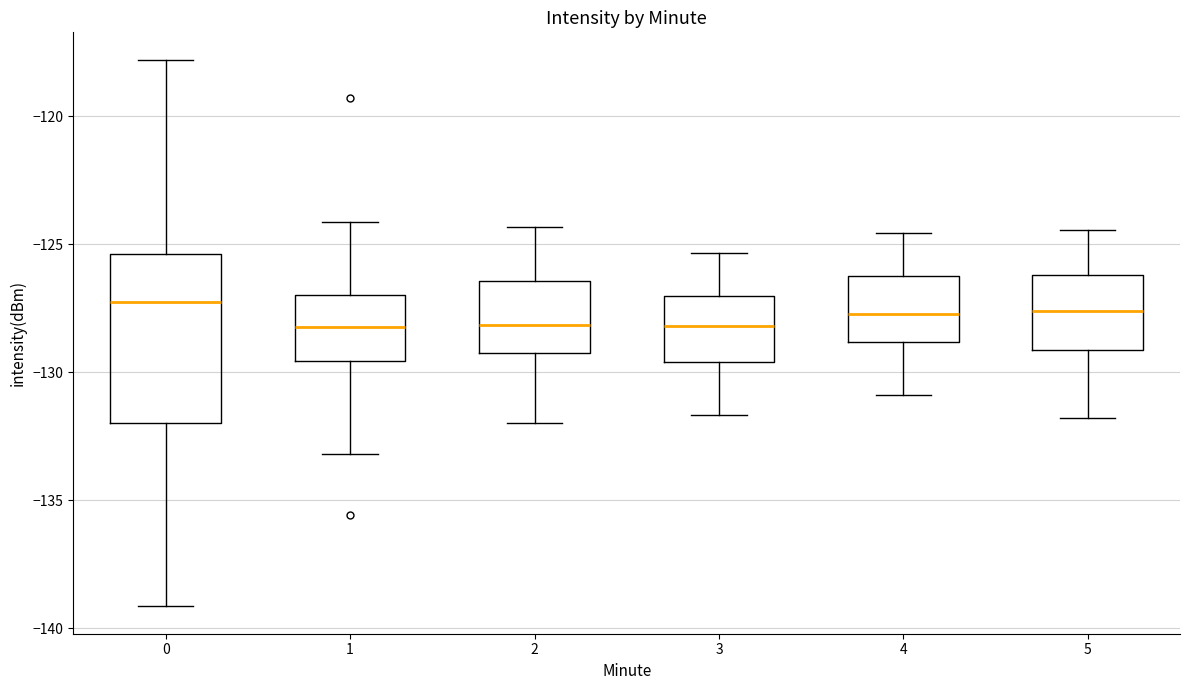

Reading left to right, read every box against the y-axis: the position of its median line, the range the box covers, and the ends of its whiskers. The values are not printed on the chart, so give them approximately, as read against the axis.

0: median -127.5, box -132.0 to -125.5, whiskers -139.0 to -118.0
1: median -128.0, box -129.5 to -127.0, whiskers -133.0 to -124.0
2: median -128.0, box -129.5 to -126.5, whiskers -132.0 to -124.5
3: median -128.0, box -129.5 to -127.0, whiskers -131.5 to -125.5
4: median -127.5, box -129.0 to -126.0, whiskers -131.0 to -124.5
5: median -127.5, box -129.0 to -126.0, whiskers -132.0 to -124.5